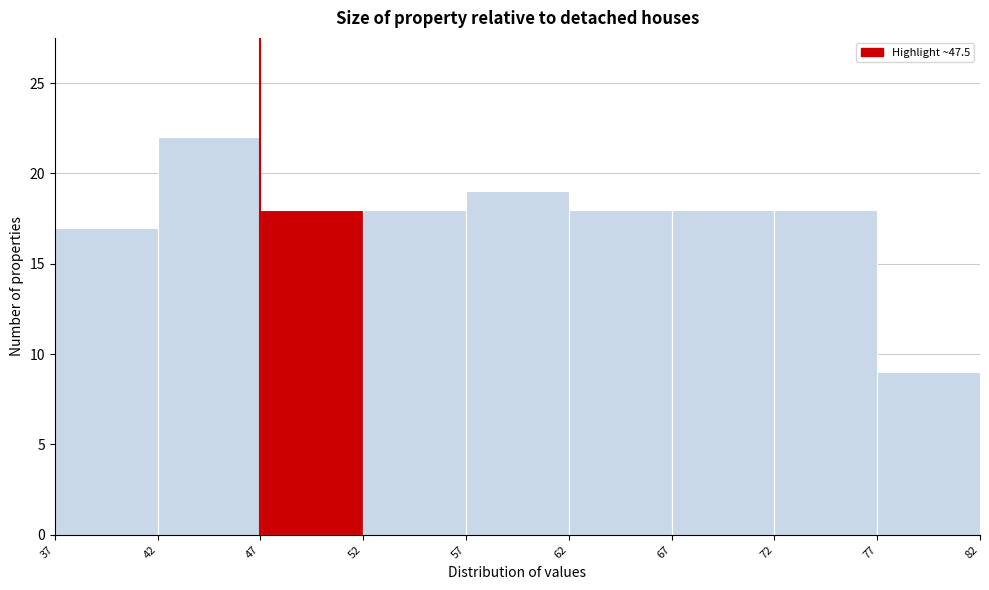

Reading left to right, list all the values displayed in this chart.

37=17	42=22	47=18	52=18	57=19	62=18	67=18	72=18	77=9